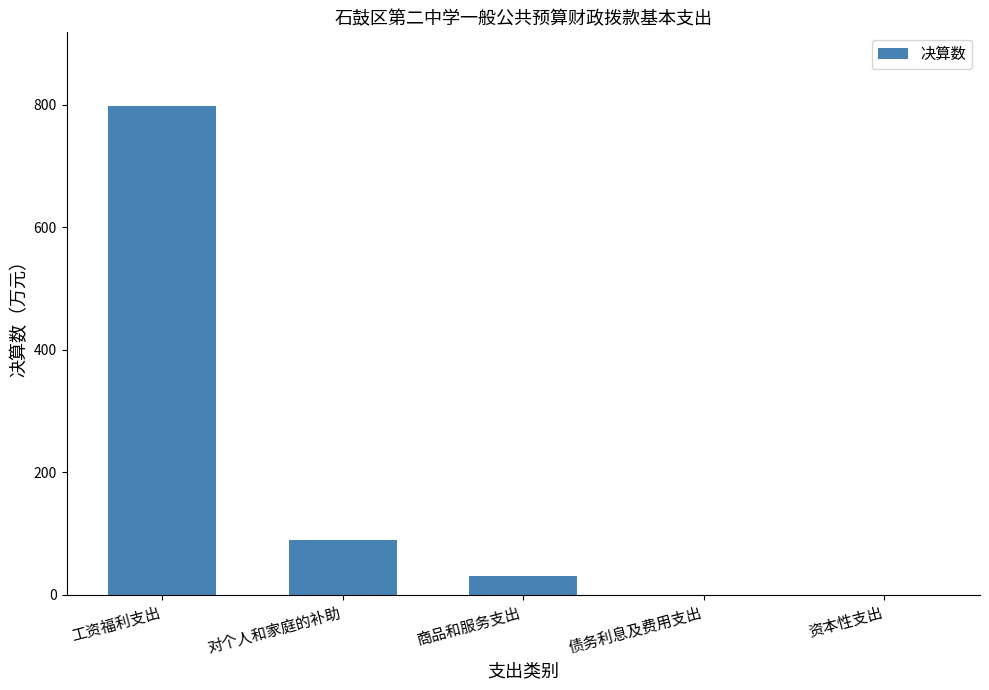

What is the maximum value shown in the chart?

798.7